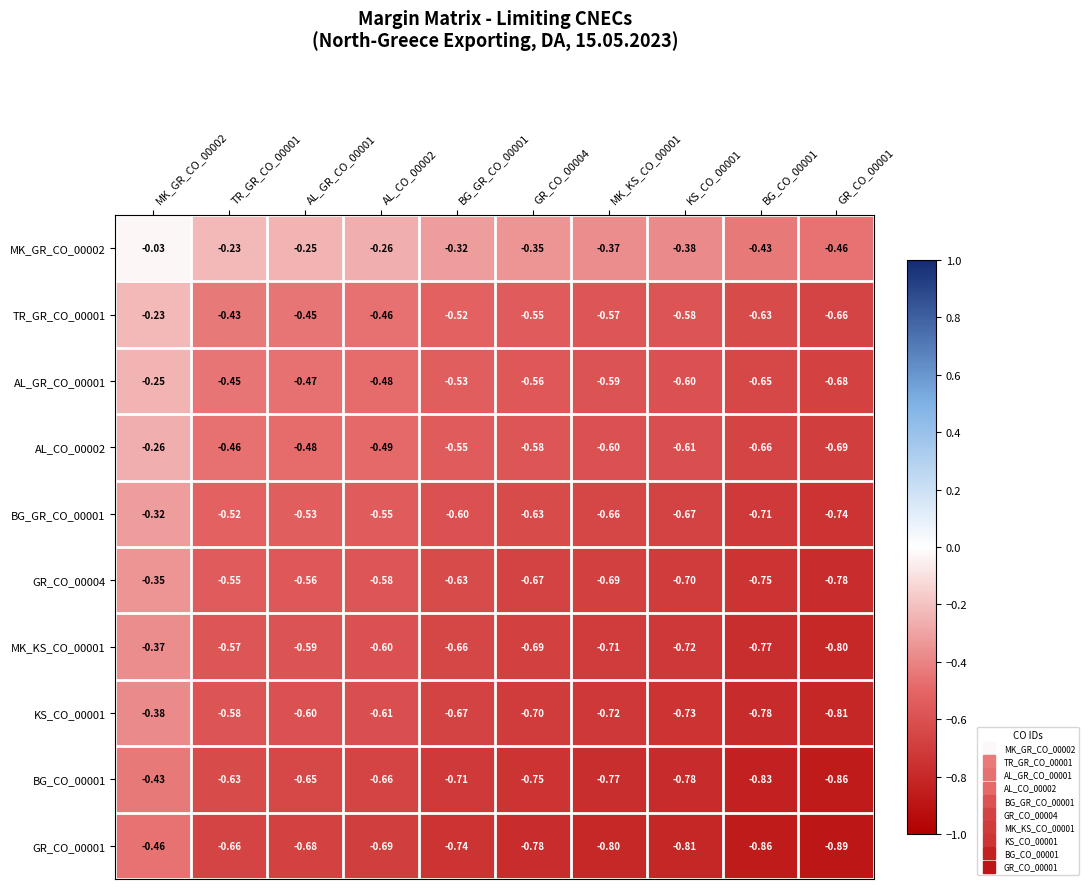

What is the difference between the highest and lowest values at GR_CO_00001?

0.4